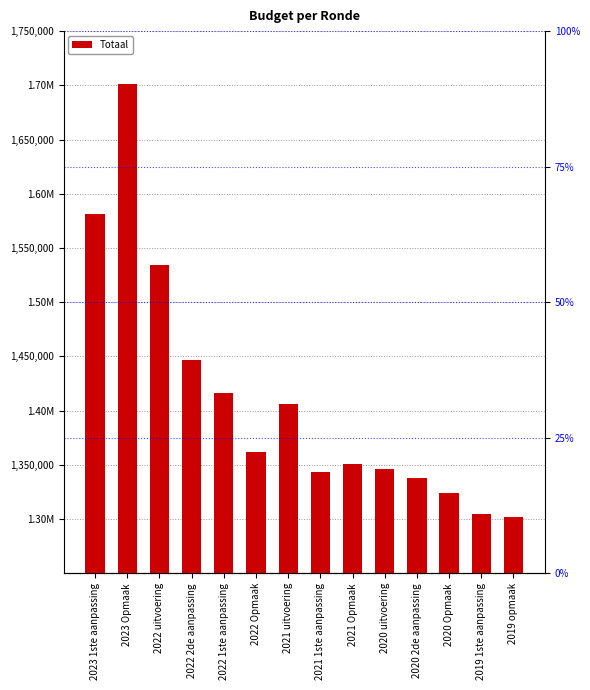

What is the label of the 12th bar from the left?

2020 Opmaak